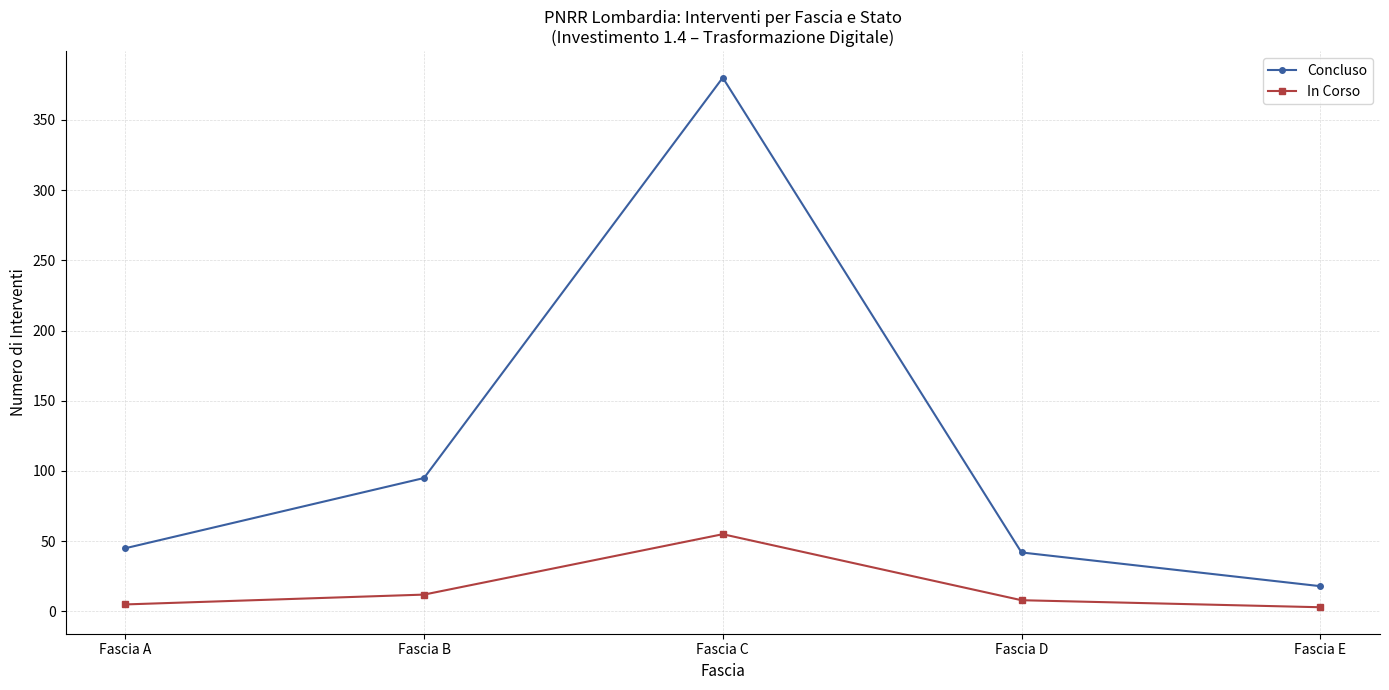

Count the number of data series in this chart.

2